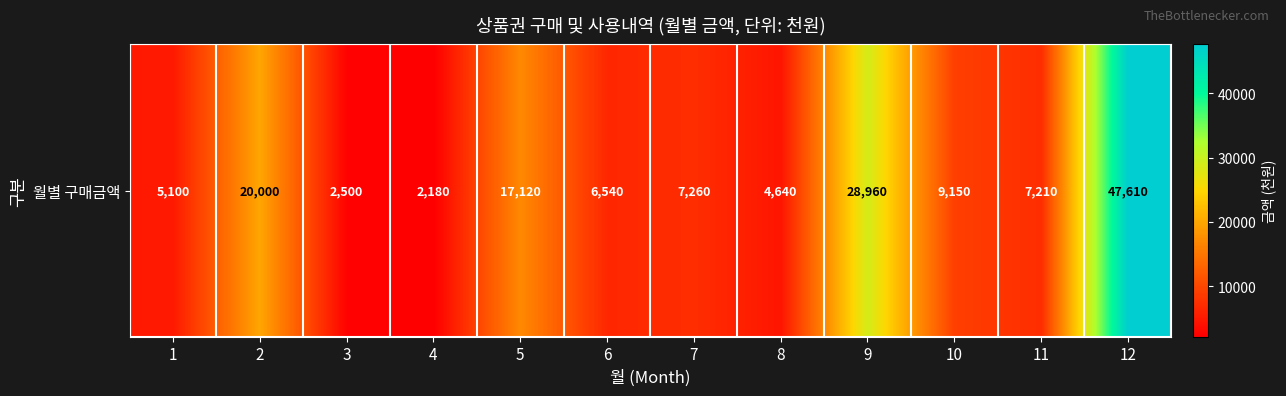

Count the number of data series in this chart.

1